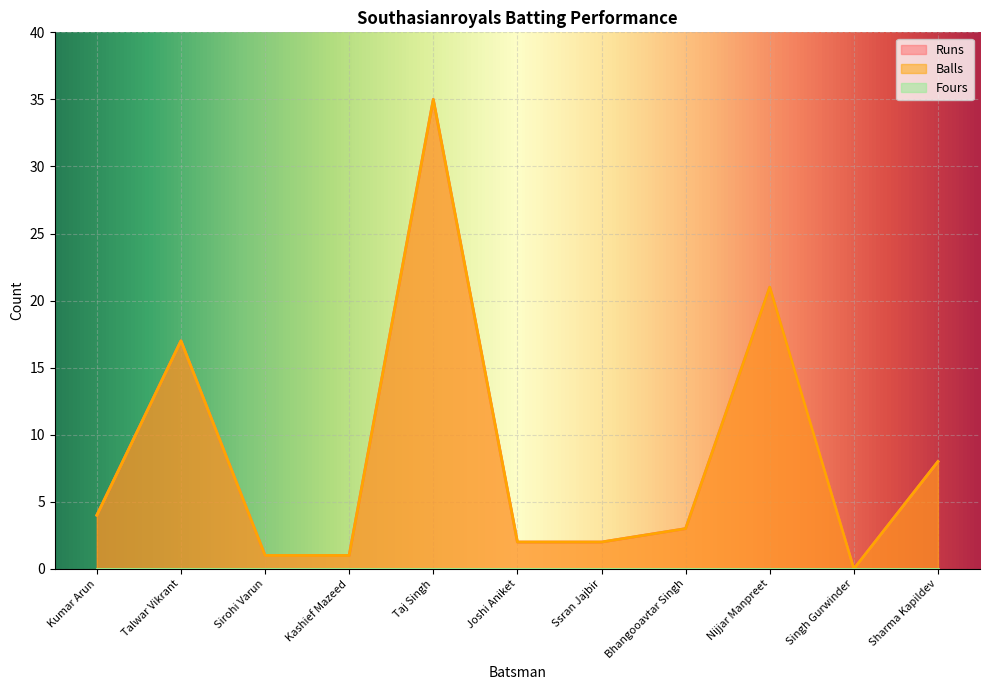

How many data points does each series have?

11